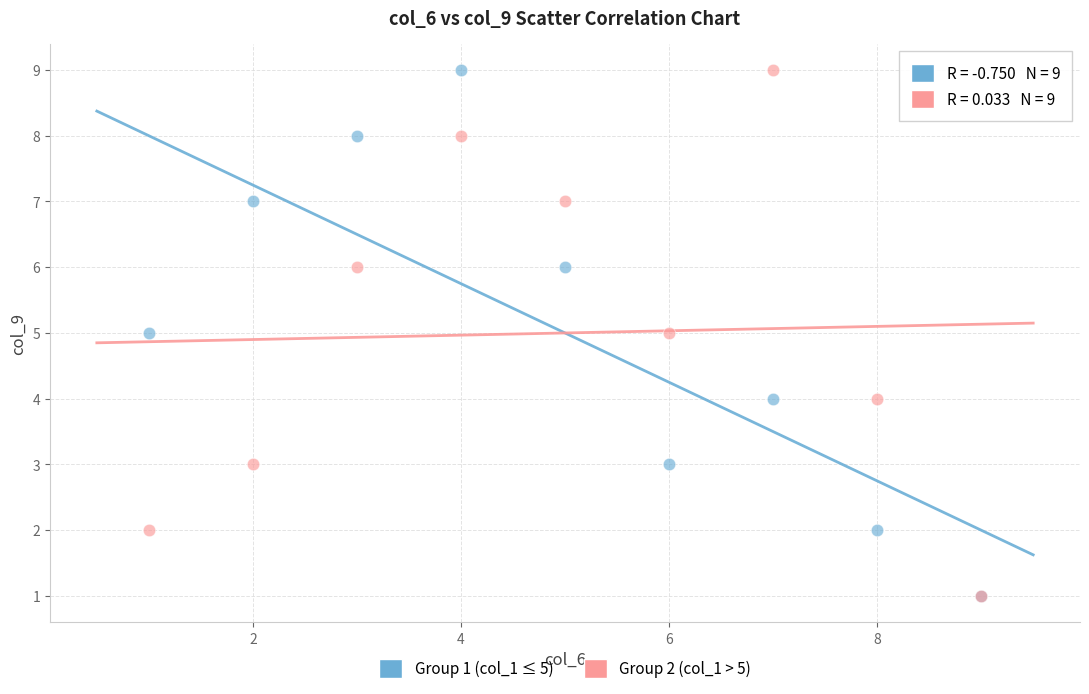

What are all the series names shown in the legend?

Group 1 (col_1 ≤ 5), Group 2 (col_1 > 5)